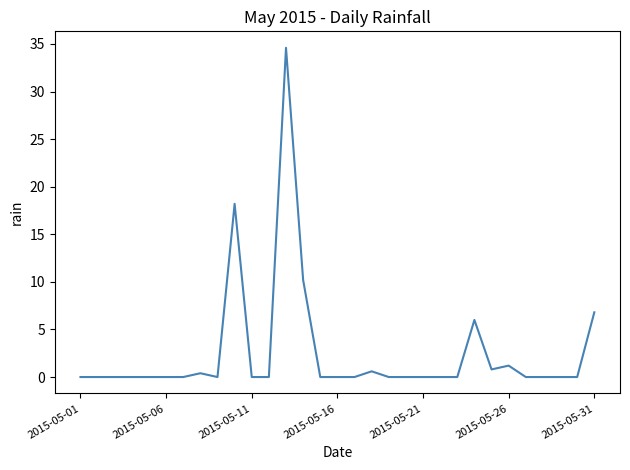

What is the difference between the maximum and minimum values?

34.6